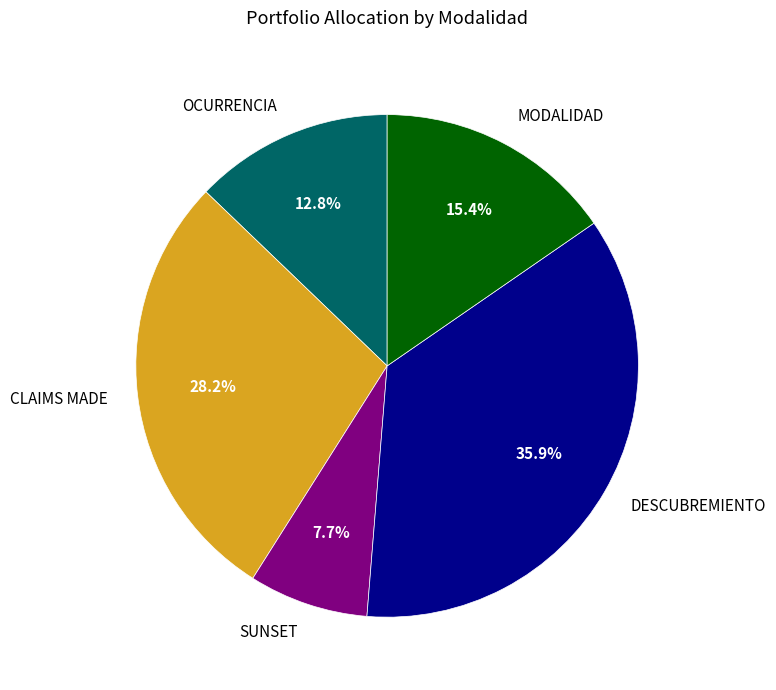

Count the number of slices in the pie.

5